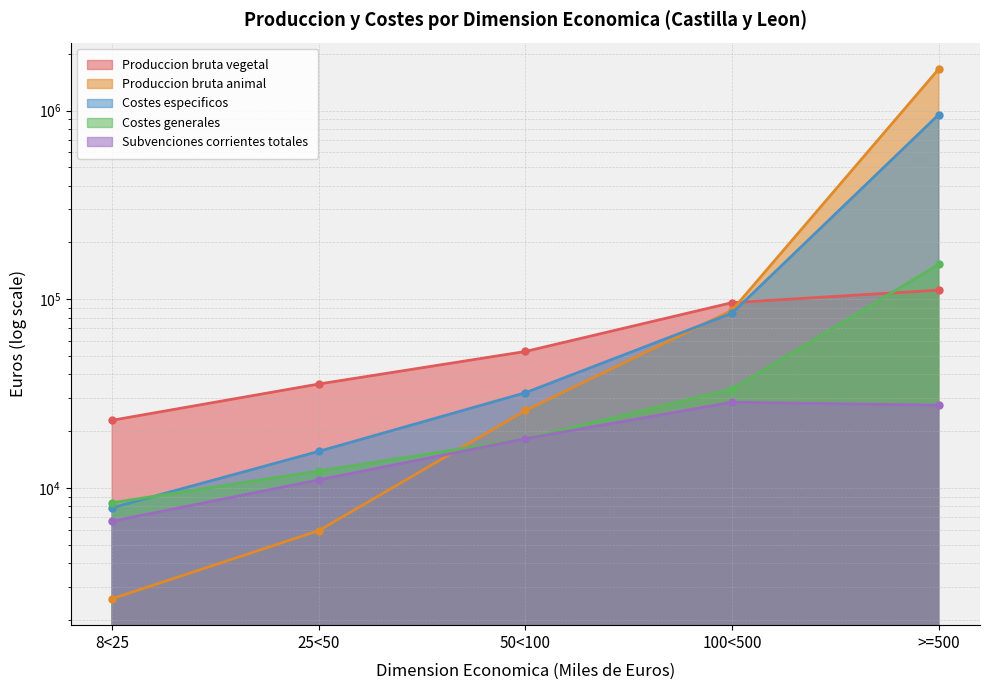

At which label is Produccion bruta vegetal closest to 67276?

50<100